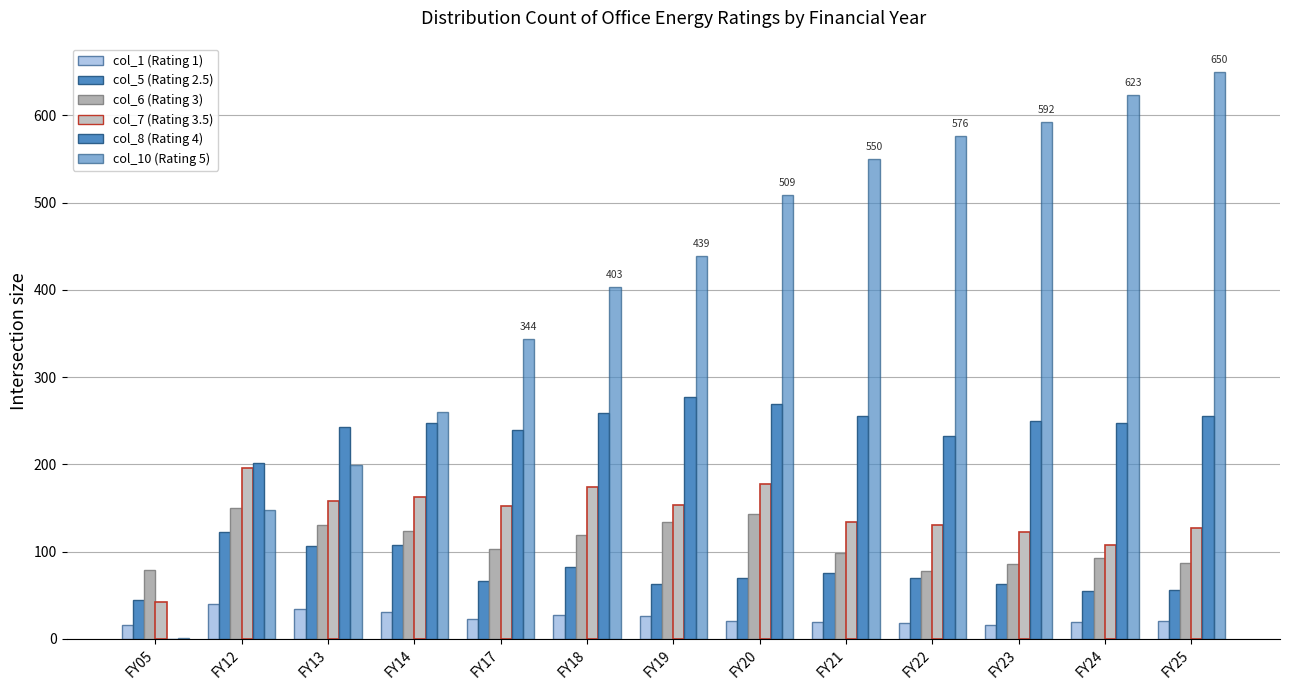

Reading left to right, what are all the values shown in this chart?

col_1 (Rating 1): 16	40	34	31	23	27	26	20	19	18	16	19	20
col_5 (Rating 2.5): 44	122	106	108	66	82	63	70	75	70	63	55	56
col_6 (Rating 3): 79	150	131	124	103	119	134	143	98	78	86	93	87
col_7 (Rating 3.5): 42	196	158	162	152	174	153	178	134	130	123	108	127
col_8 (Rating 4): 0	202	243	247	239	259	277	269	255	232	250	247	255
col_10 (Rating 5): 1	148	199	260	344	403	439	509	550	576	592	623	650